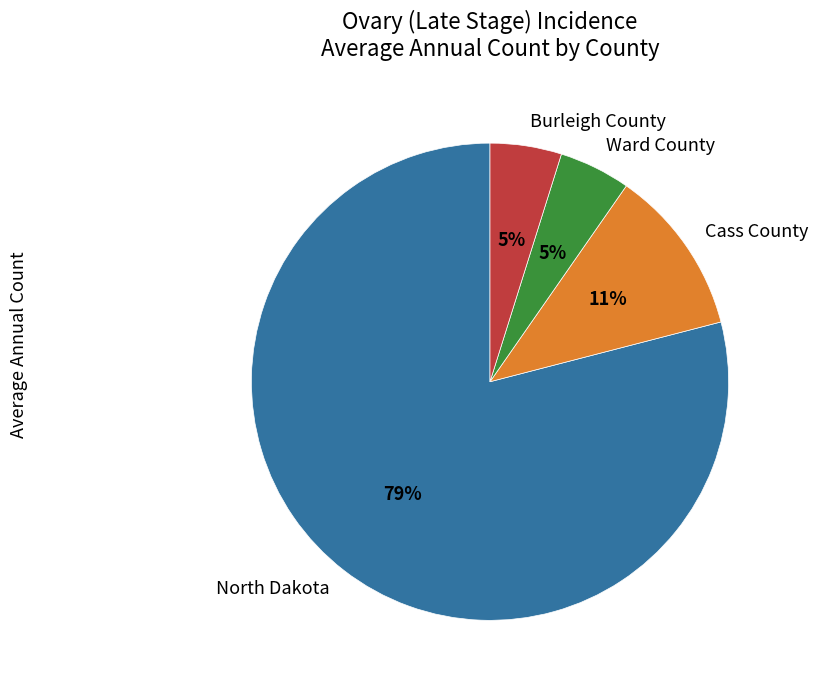

Which has a higher value, Cass County or North Dakota?

North Dakota